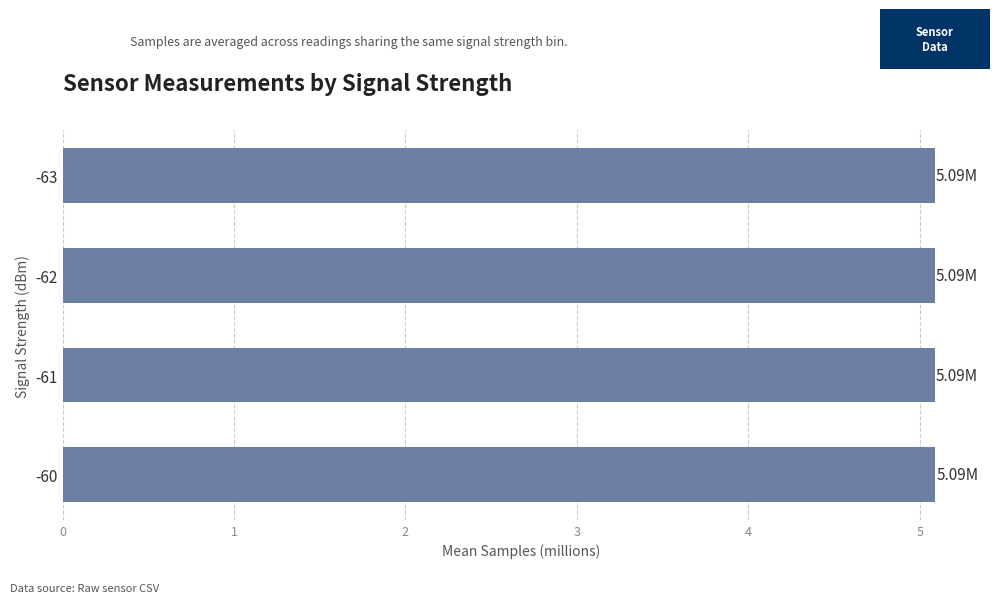

Approximately how many times larger is the value at -63 compared to -60?

1.0